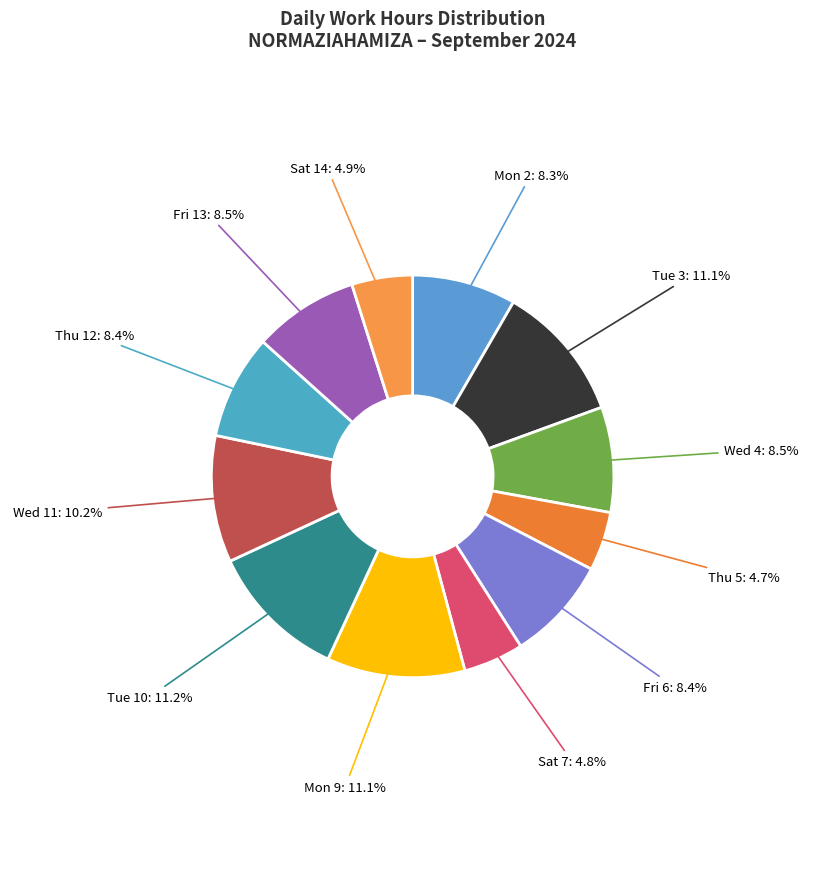

What is the ratio of the value at Wed 4 to the value at Mon 9?

0.8